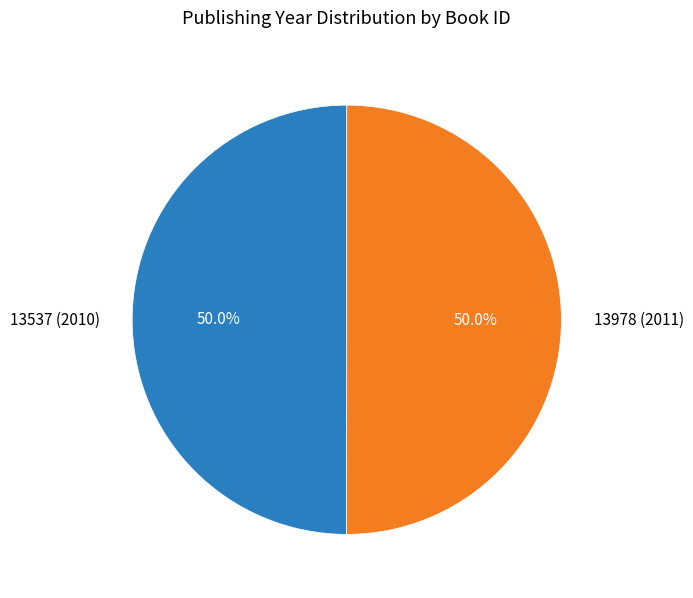

True or false: 13537 (2010) accounts for 56% of the total.

False